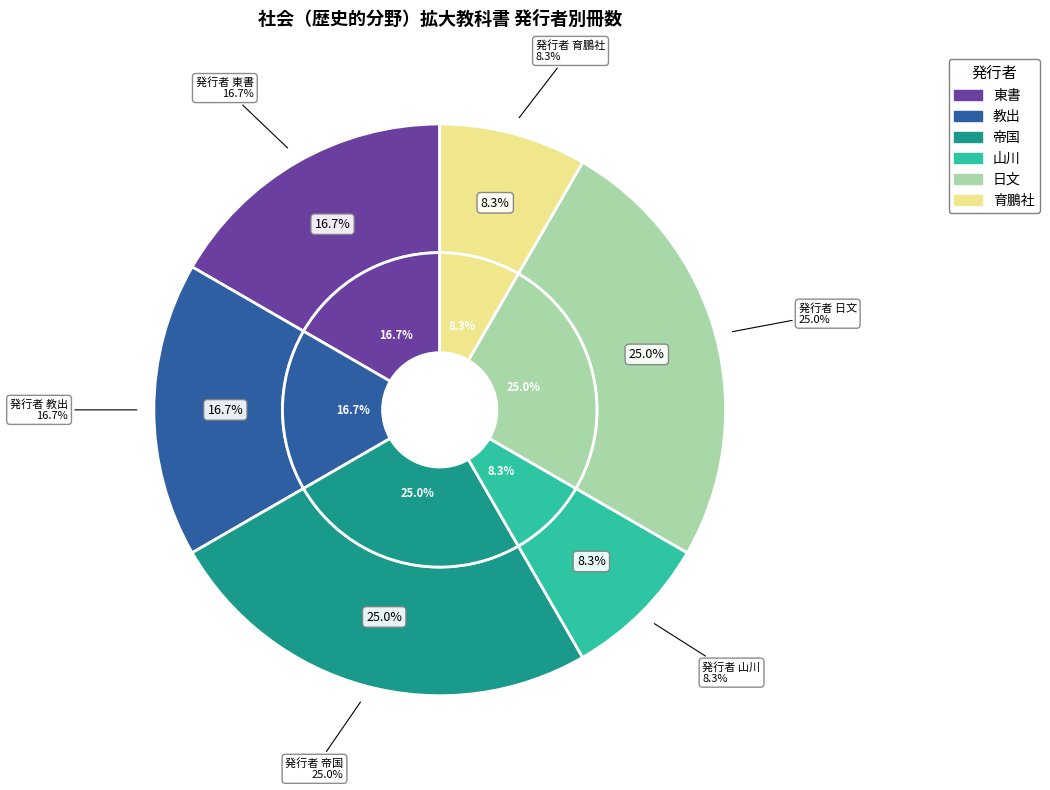

Which has a higher value, 日文 or 帝国?

日文